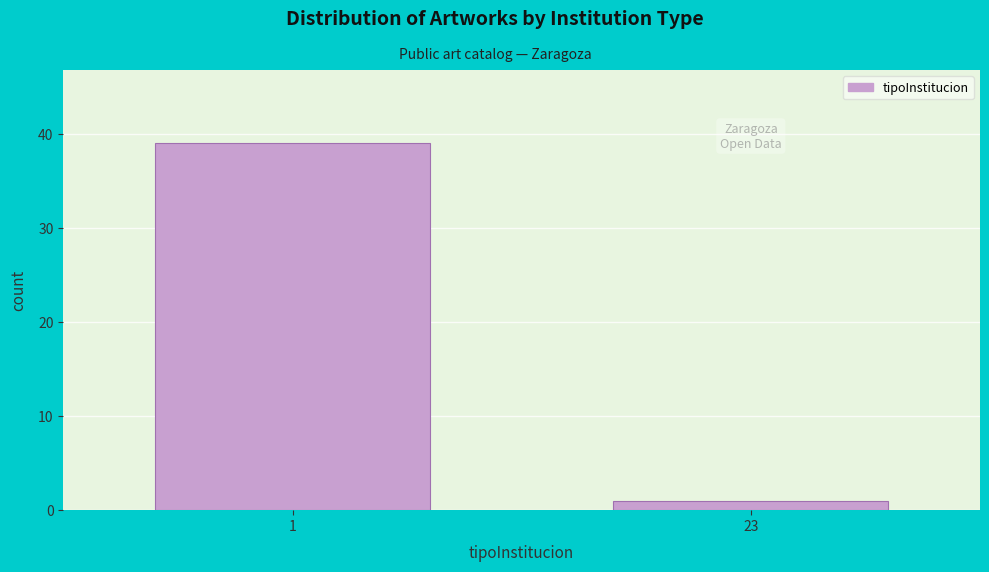

Reading left to right, what are all the values shown in this chart?

39	1